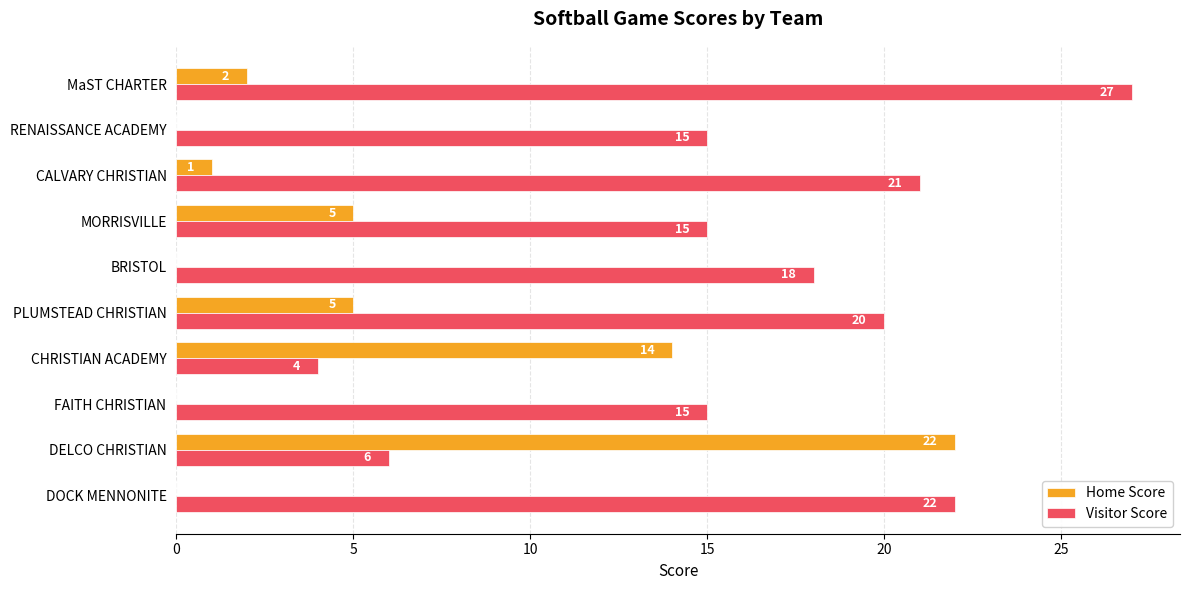

Between BRISTOL and MaST CHARTER, which series saw the biggest shift?

Visitor Score